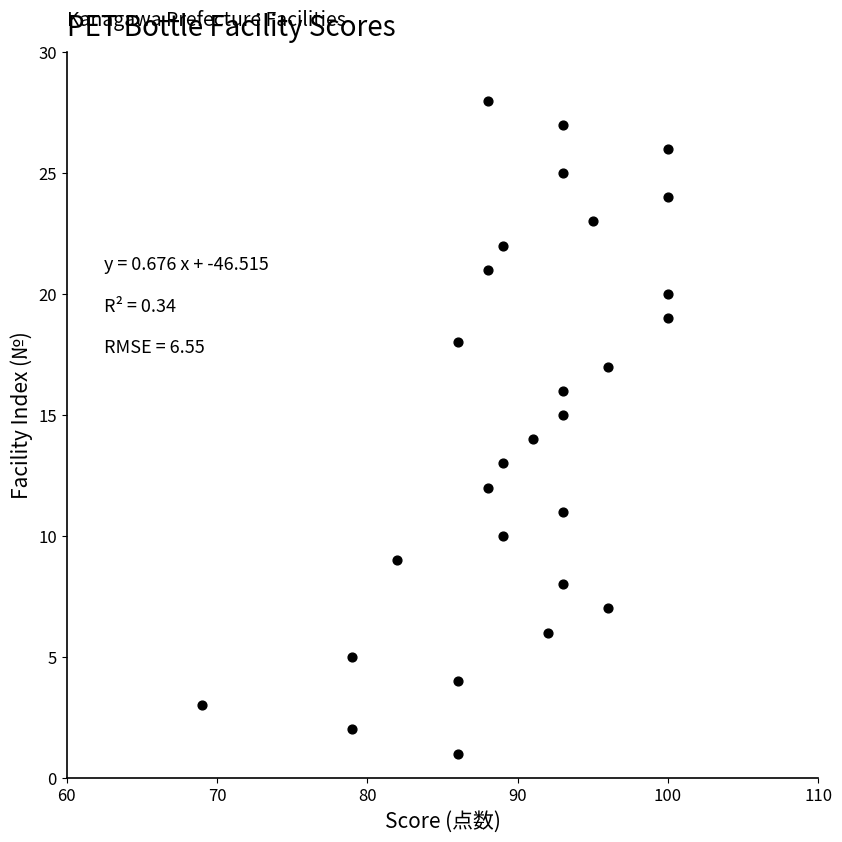

What is the range of X values (max minus min)?

31